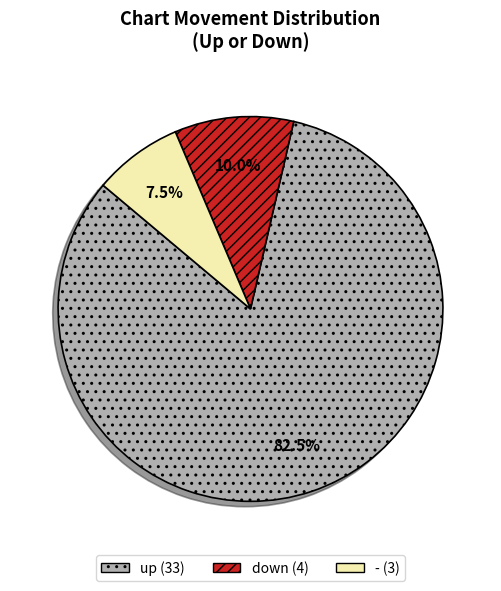

Is there any slice that represents more than half of the pie?

Yes